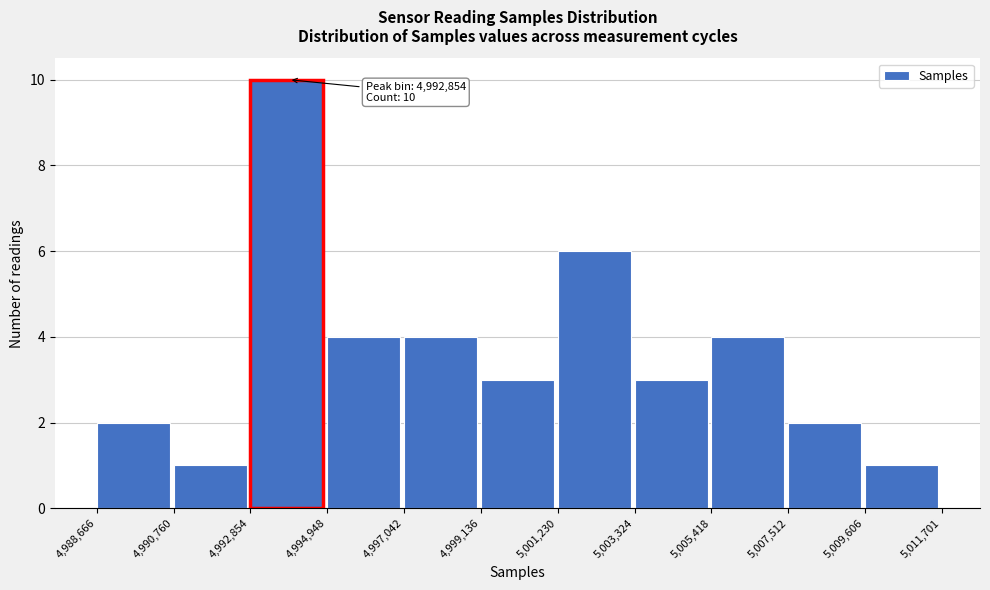

Which range on the x-axis has the tallest bar?

4,992,854 to 4,994,948